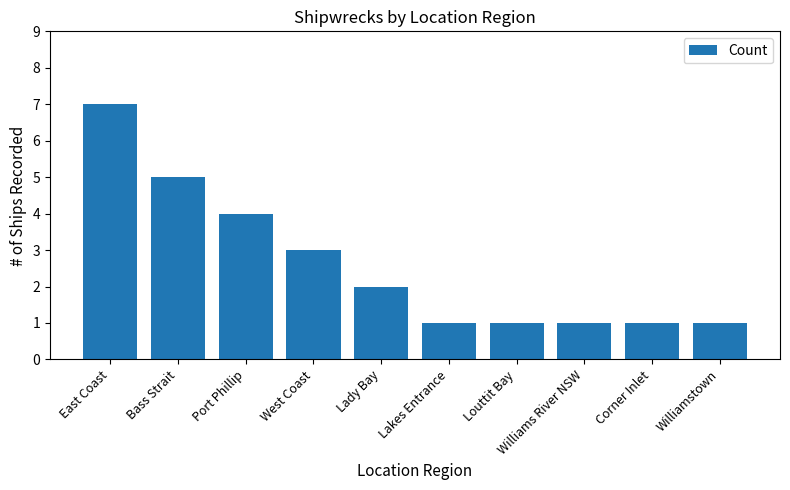

How many bars are there in total?

10